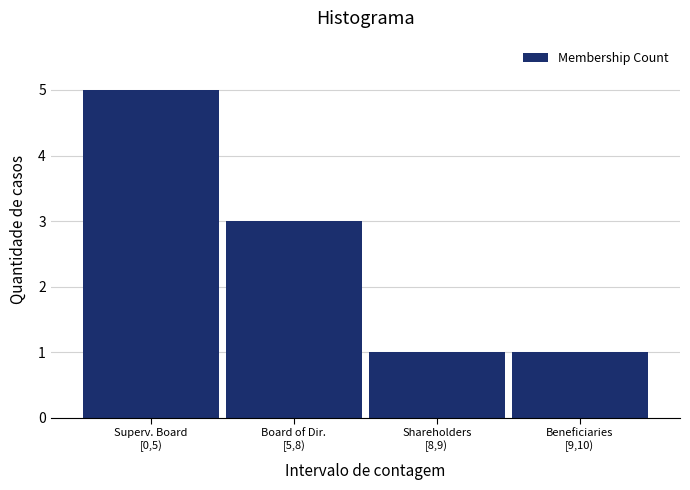

Reading left to right, list all the values displayed in this chart.

5	3	1	1